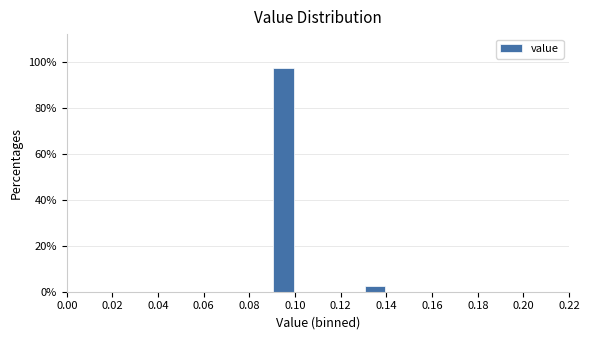

Reading left to right, transcribe this chart: for each bar, give the range it covers on the x-axis and its height. The values are not printed on the chart, so give them approximately, as read against the axis.

0.00 to 0.01: 0
0.01 to 0.02: 0
0.02 to 0.03: 0
0.03 to 0.04: 0
0.04 to 0.05: 0
0.05 to 0.06: 0
0.06 to 0.07: 0
0.07 to 0.08: 0
0.08 to 0.09: 0
0.09 to 0.10: 98
0.10 to 0.11: 0
0.11 to 0.12: 0
0.12 to 0.13: 0
0.13 to 0.14: 2
0.14 to 0.15: 0
0.15 to 0.16: 0
0.16 to 0.17: 0
0.17 to 0.18: 0
0.18 to 0.19: 0
0.19 to 0.20: 0
0.20 to 0.21: 0
0.21 to 0.22: 0